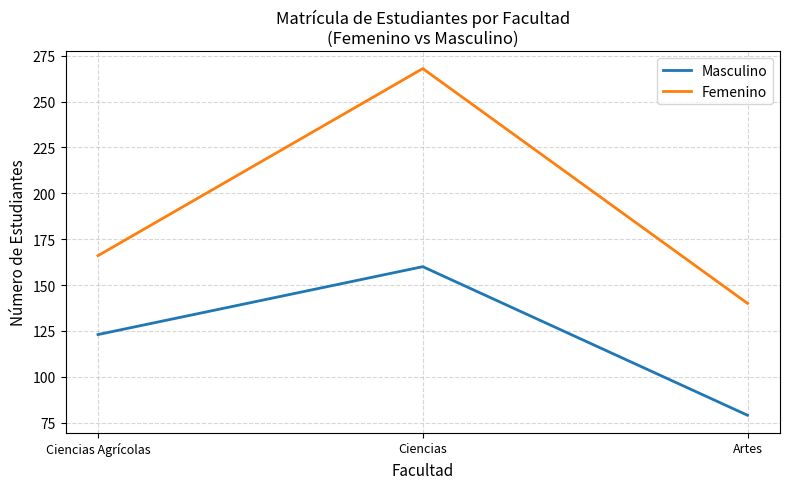

What is the difference between the highest and lowest values at Ciencias?

108